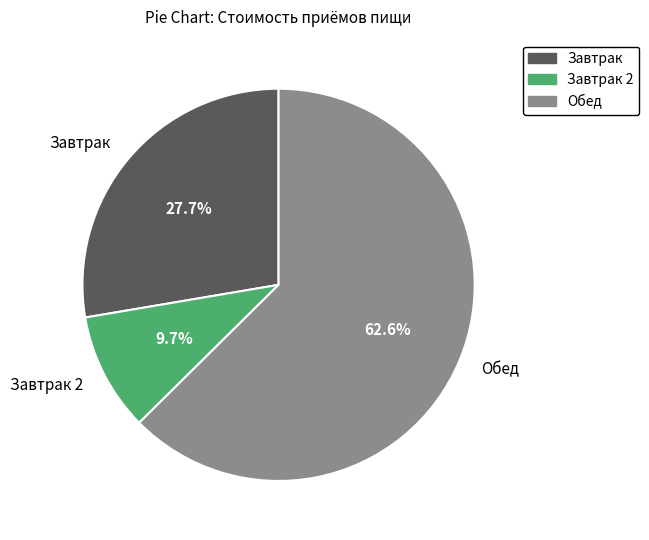

Which has a higher value, Обед or Завтрак 2?

Обед